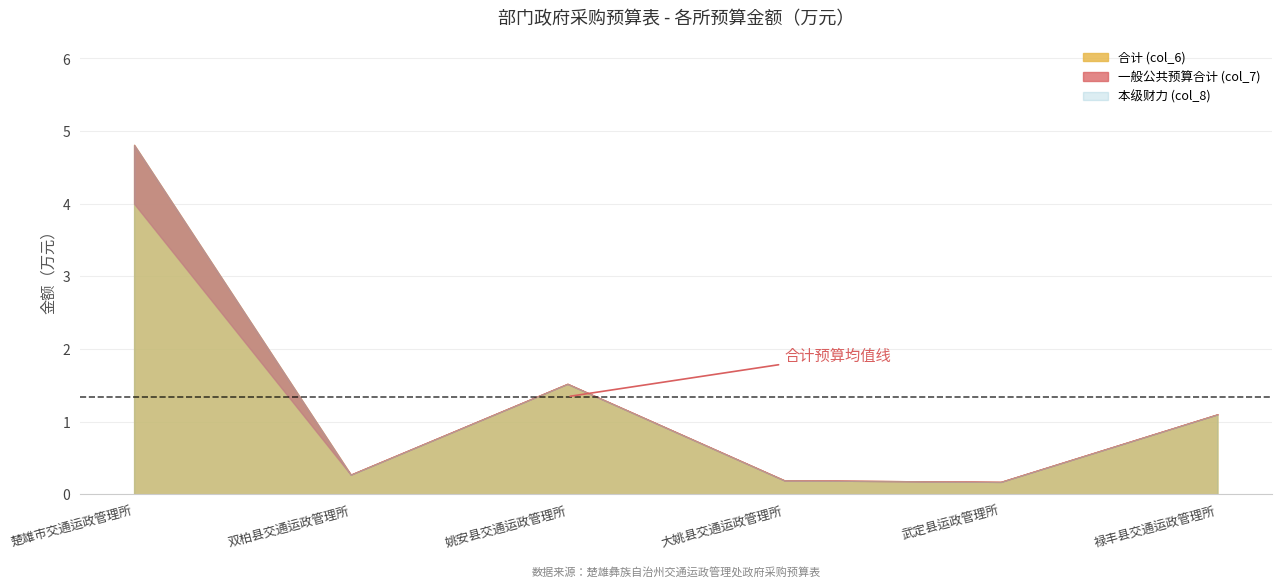

Rank the categories by 合计 (col_6) value from highest to lowest.

楚雄市交通运政管理所, 姚安县交通运政管理所, 禄丰县交通运政管理所, 双柏县交通运政管理所, 大姚县交通运政管理所, 武定县运政管理所